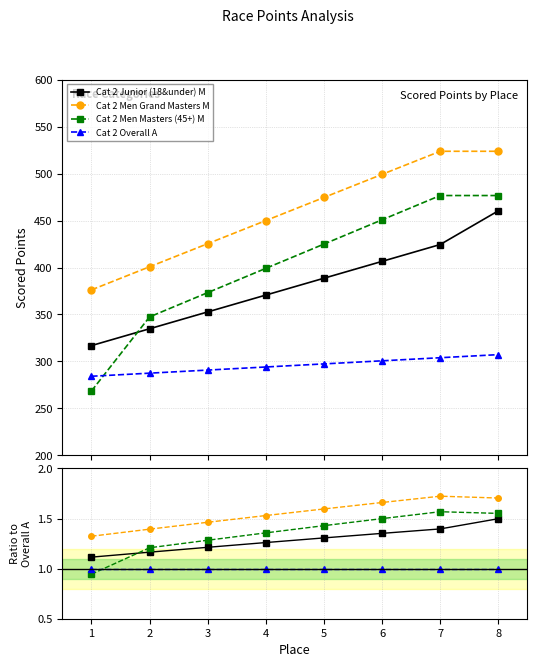

Which has a higher value, 3 or 6?

6